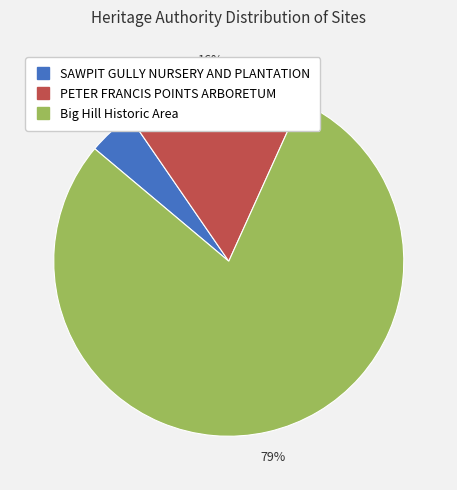

How many slices are in this pie chart?

3